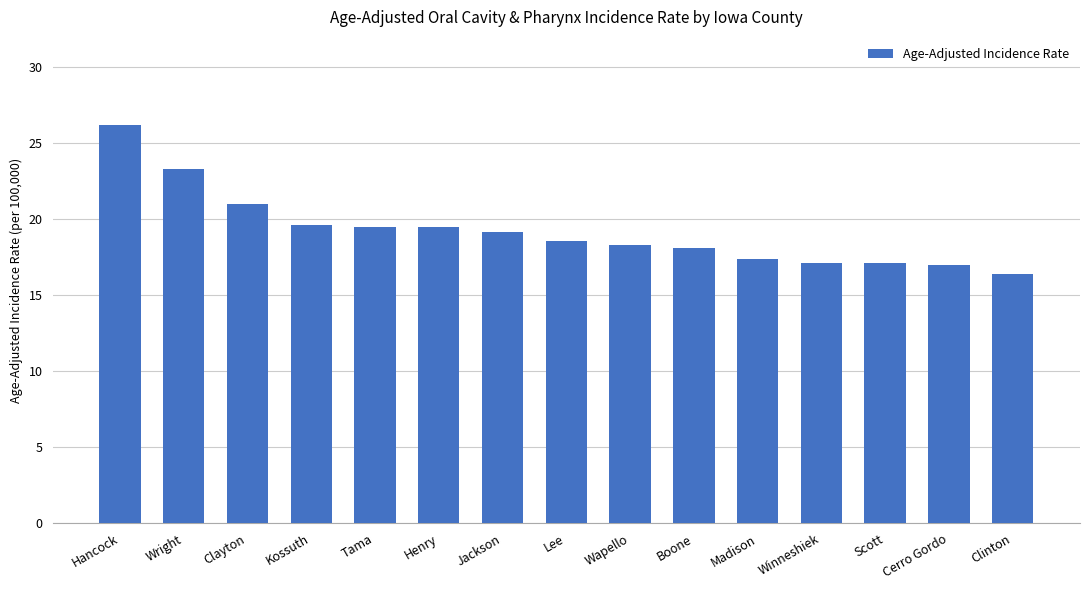

How many distinct data groups are displayed?

1